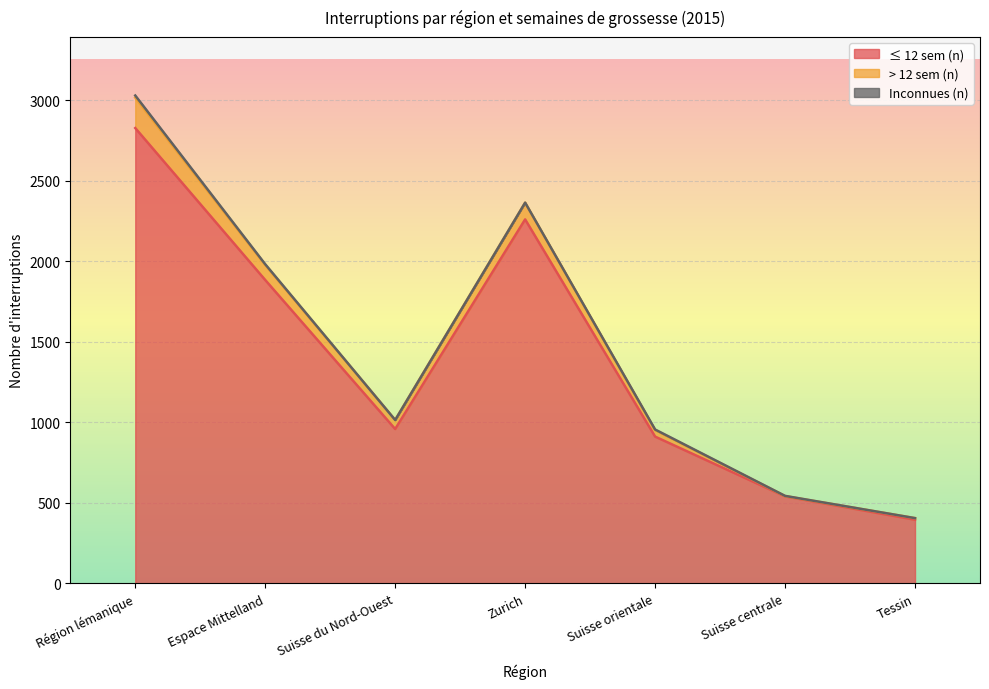

True or false: ≤ 12 sem (n) and > 12 sem (n) intersect in this chart.

False